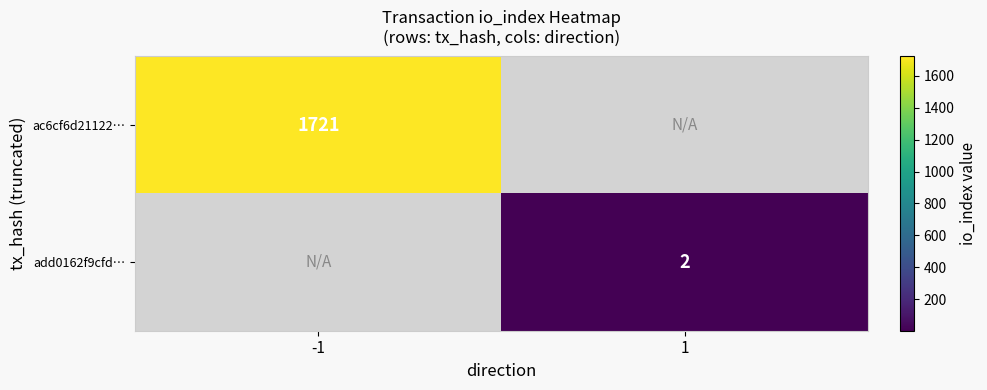

Which category has the highest value across all series?

-1